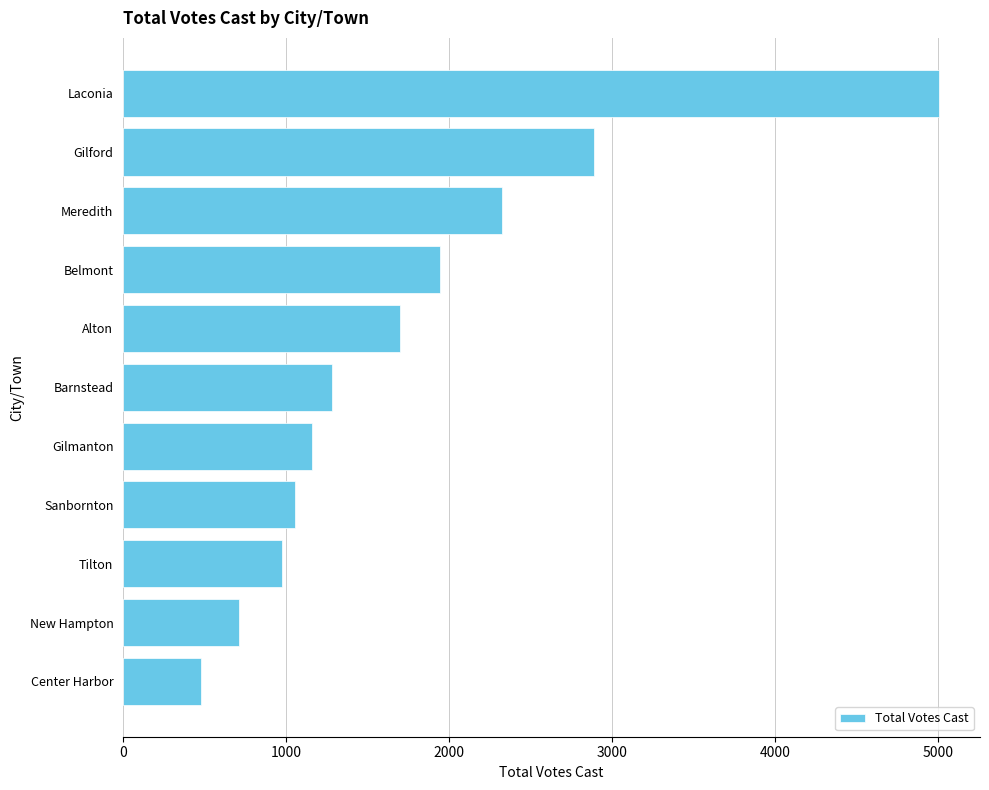

Where is the data nearest to the value 2740?

Gilford